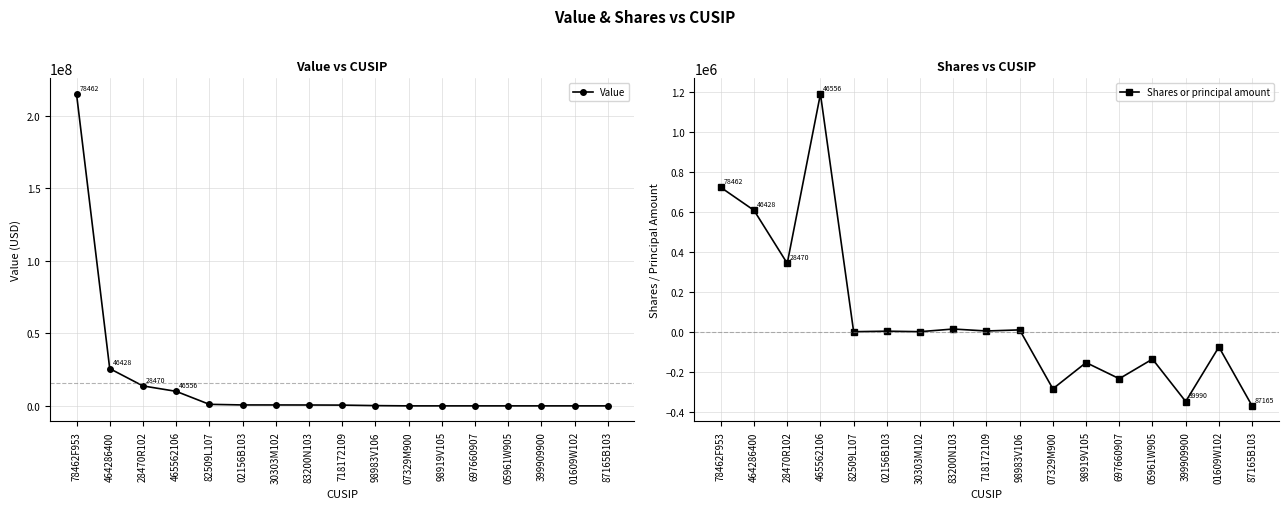

The value of Value at 697660907 is 0. True or false?

True